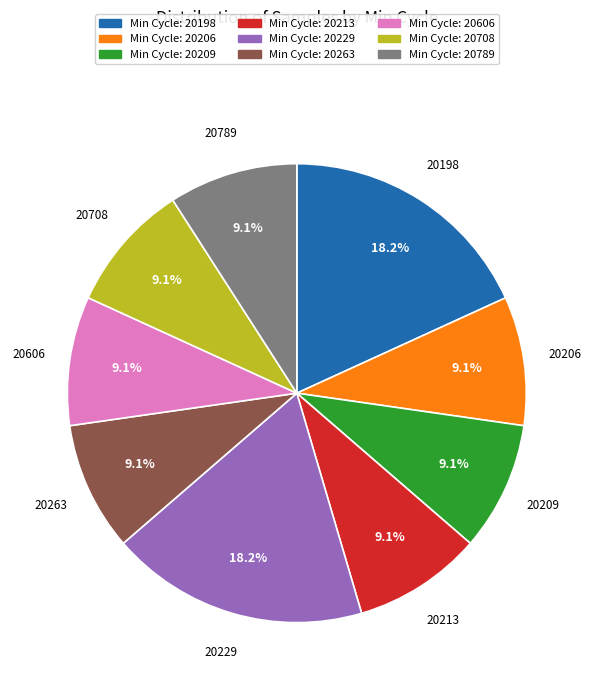

What is the total percentage of 20206 and 20229?

27.3%